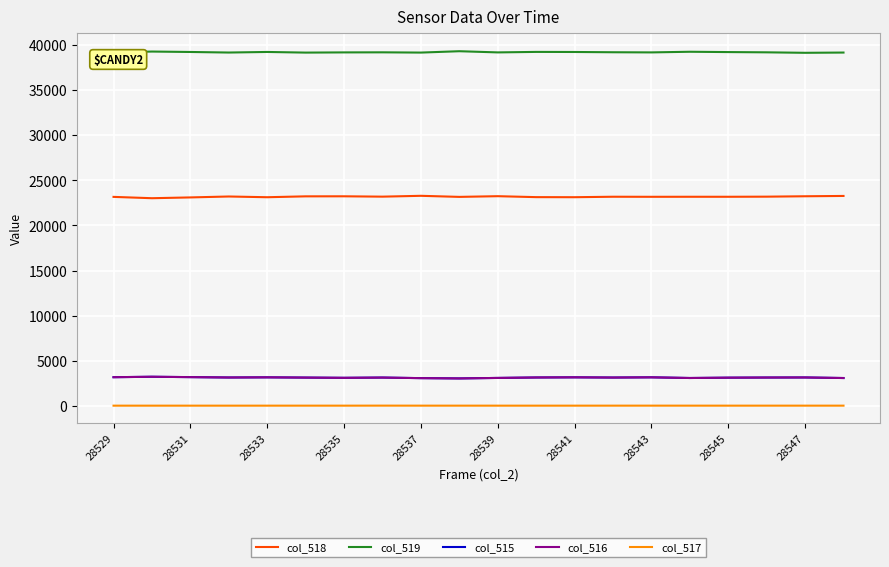

Which series has the largest total across all categories?

col_519